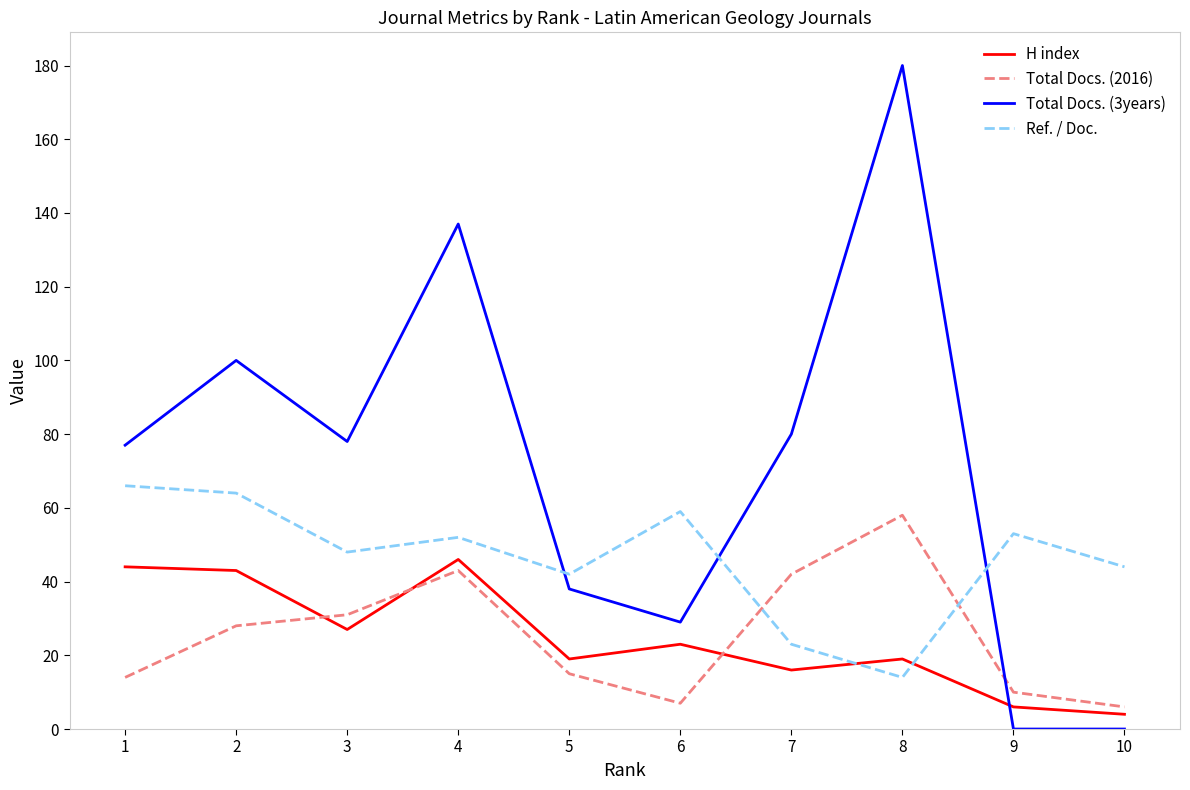

True or false: Ref. / Doc. has more than 0 points higher than both neighbors.

True